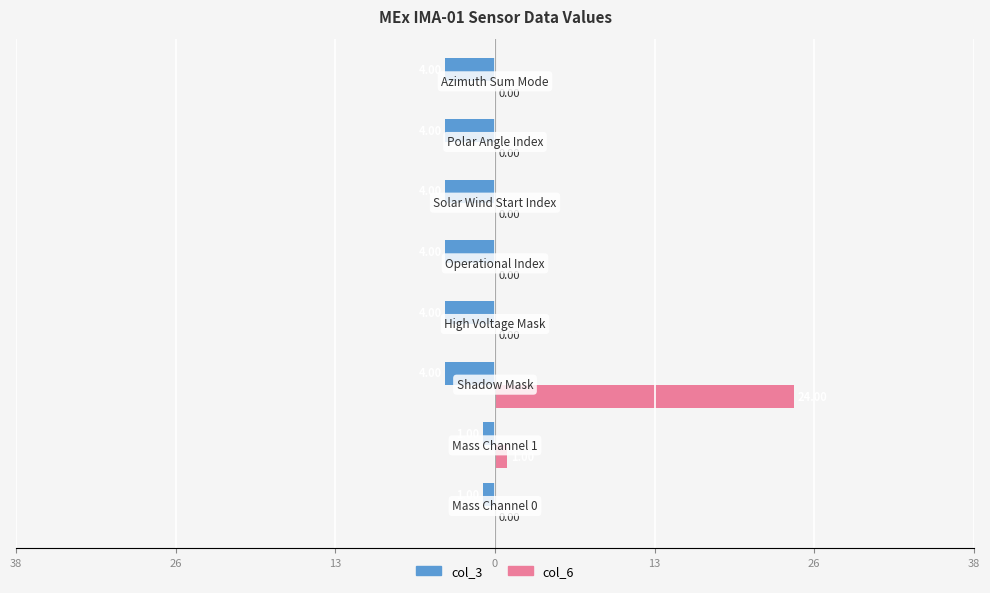

What are all the series names shown in the legend?

col_3, col_6